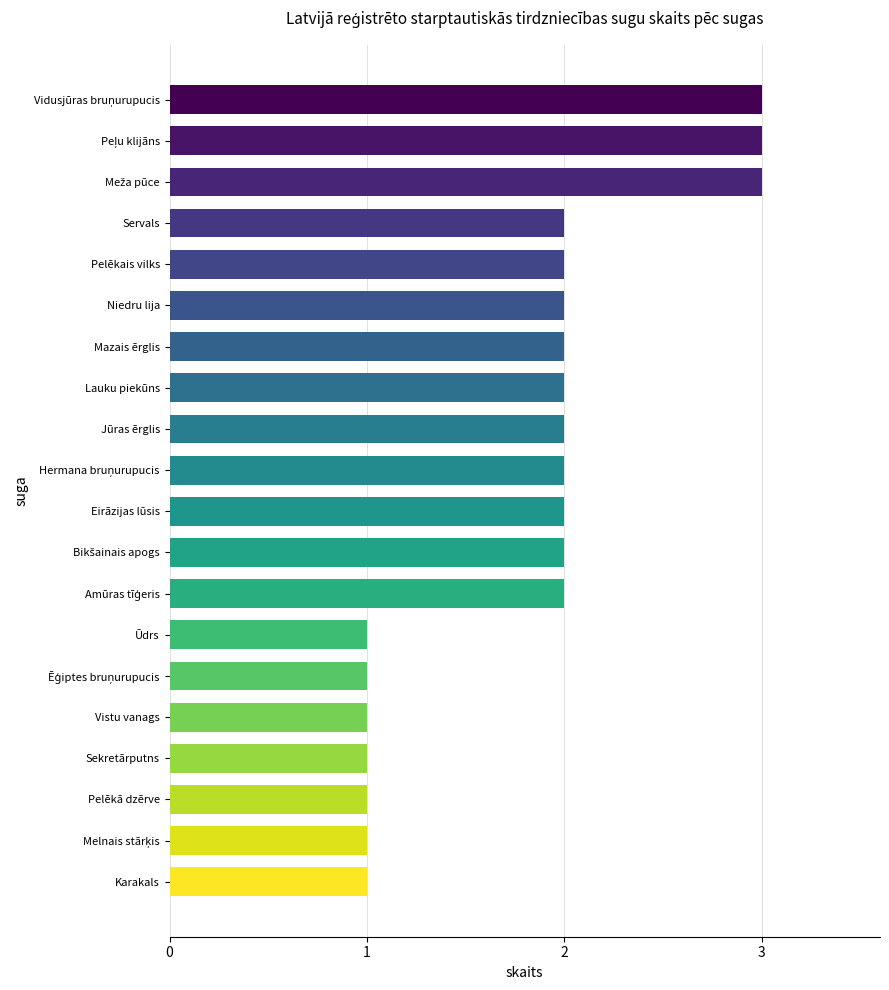

What is the greatest value displayed?

3